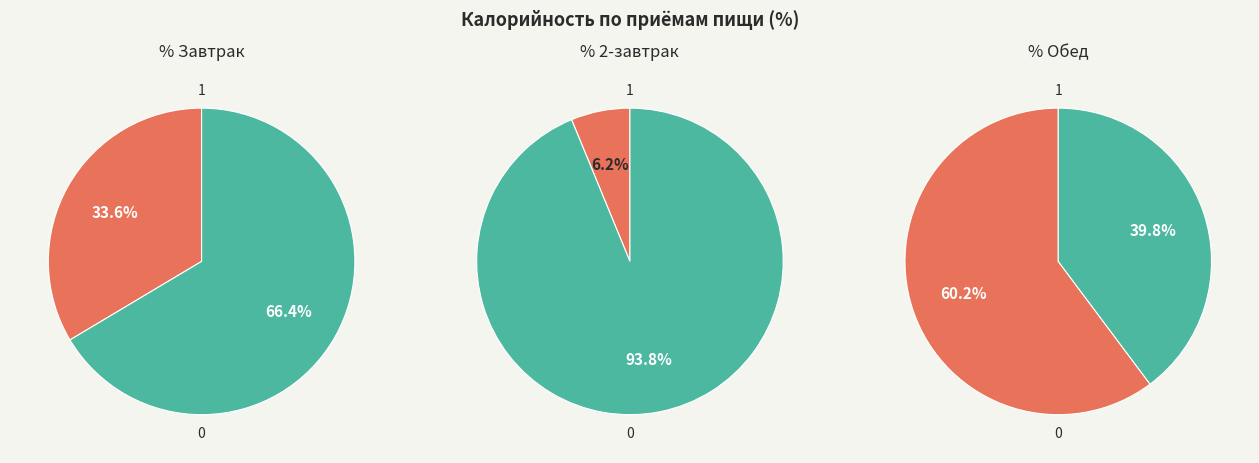

True or false: Сельдь с луком accounts for 11% of the total.

False